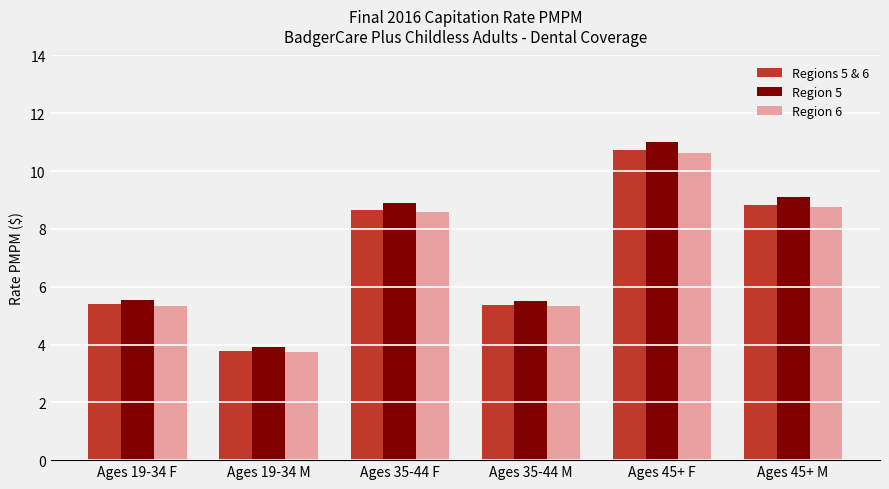

Reading left to right, extract all data points from this chart.

Regions 5 & 6: 5.4	3.8	8.7	5.4	10.7	8.8
Region 5: 5.5	3.9	8.9	5.5	11.0	9.1
Region 6: 5.3	3.8	8.6	5.3	10.6	8.8